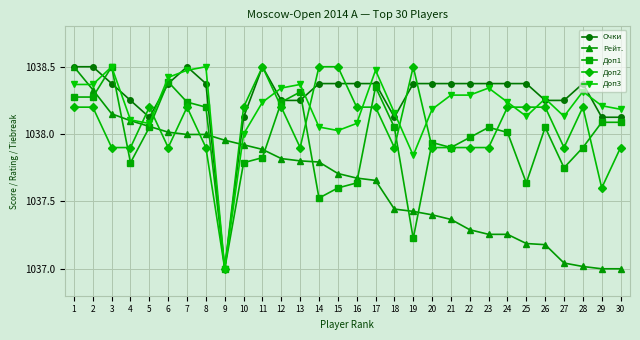

True or false: Очки has more than 2 points higher than both neighbors.

True